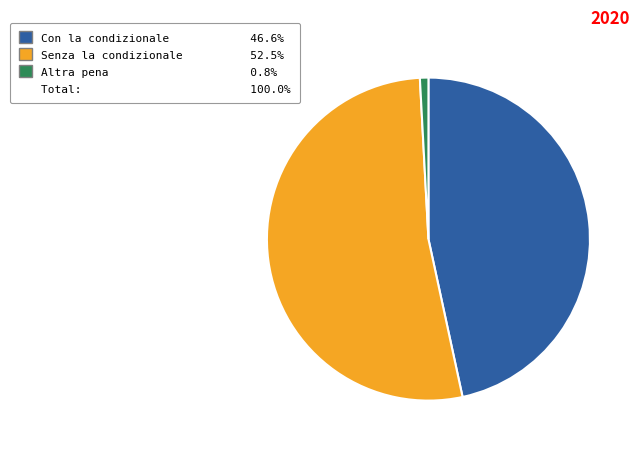

Does any single category account for the majority?

Yes